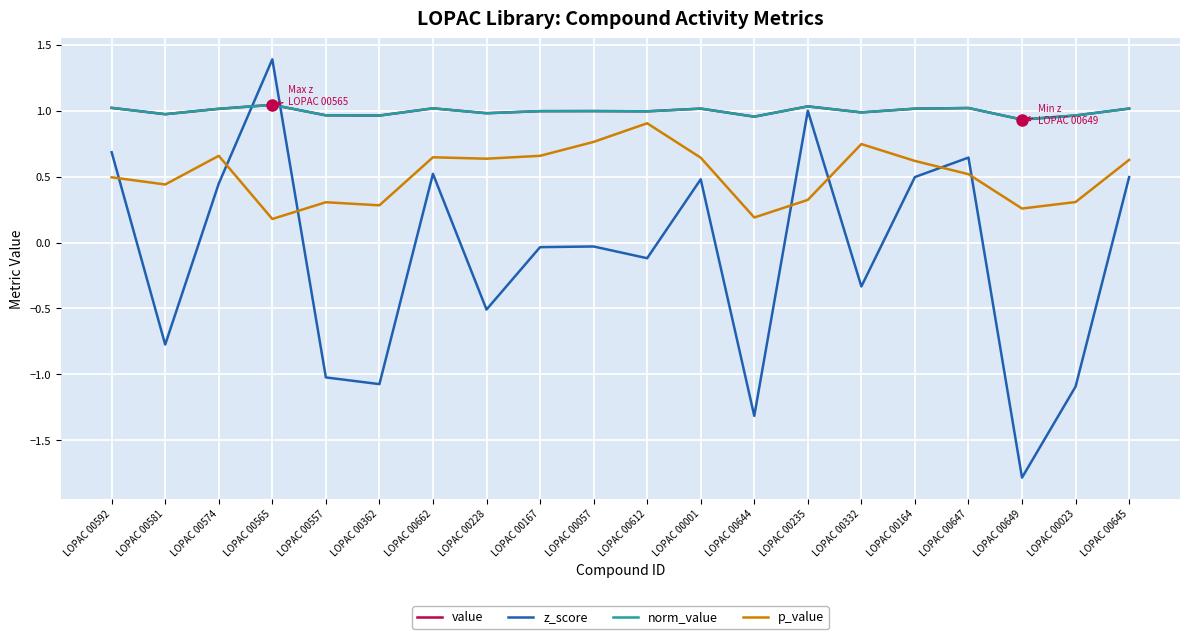

Reading right to left, list all the values displayed in this chart.

value: LOPAC 00645=1.0	LOPAC 00023=1.0	LOPAC 00649=0.9	LOPAC 00647=1.0	LOPAC 00164=1.0	LOPAC 00332=1.0	LOPAC 00235=1.0	LOPAC 00644=1.0	LOPAC 00001=1.0	LOPAC 00612=1.0	LOPAC 00057=1.0	LOPAC 00167=1.0	LOPAC 00228=1.0	LOPAC 00662=1.0	LOPAC 00362=1.0	LOPAC 00557=1.0	LOPAC 00565=1.0	LOPAC 00574=1.0	LOPAC 00581=1.0	LOPAC 00592=1.0
z_score: LOPAC 00645=0.5	LOPAC 00023=-1.1	LOPAC 00649=-1.8	LOPAC 00647=0.6	LOPAC 00164=0.5	LOPAC 00332=-0.3	LOPAC 00235=1.0	LOPAC 00644=-1.3	LOPAC 00001=0.5	LOPAC 00612=-0.1	LOPAC 00057=-0.0	LOPAC 00167=-0.0	LOPAC 00228=-0.5	LOPAC 00662=0.5	LOPAC 00362=-1.1	LOPAC 00557=-1.0	LOPAC 00565=1.4	LOPAC 00574=0.4	LOPAC 00581=-0.8	LOPAC 00592=0.7
norm_value: LOPAC 00645=1.0	LOPAC 00023=1.0	LOPAC 00649=0.9	LOPAC 00647=1.0	LOPAC 00164=1.0	LOPAC 00332=1.0	LOPAC 00235=1.0	LOPAC 00644=1.0	LOPAC 00001=1.0	LOPAC 00612=1.0	LOPAC 00057=1.0	LOPAC 00167=1.0	LOPAC 00228=1.0	LOPAC 00662=1.0	LOPAC 00362=1.0	LOPAC 00557=1.0	LOPAC 00565=1.0	LOPAC 00574=1.0	LOPAC 00581=1.0	LOPAC 00592=1.0
p_value: LOPAC 00645=0.6	LOPAC 00023=0.3	LOPAC 00649=0.3	LOPAC 00647=0.5	LOPAC 00164=0.6	LOPAC 00332=0.7	LOPAC 00235=0.3	LOPAC 00644=0.2	LOPAC 00001=0.6	LOPAC 00612=0.9	LOPAC 00057=0.8	LOPAC 00167=0.7	LOPAC 00228=0.6	LOPAC 00662=0.6	LOPAC 00362=0.3	LOPAC 00557=0.3	LOPAC 00565=0.2	LOPAC 00574=0.7	LOPAC 00581=0.4	LOPAC 00592=0.5